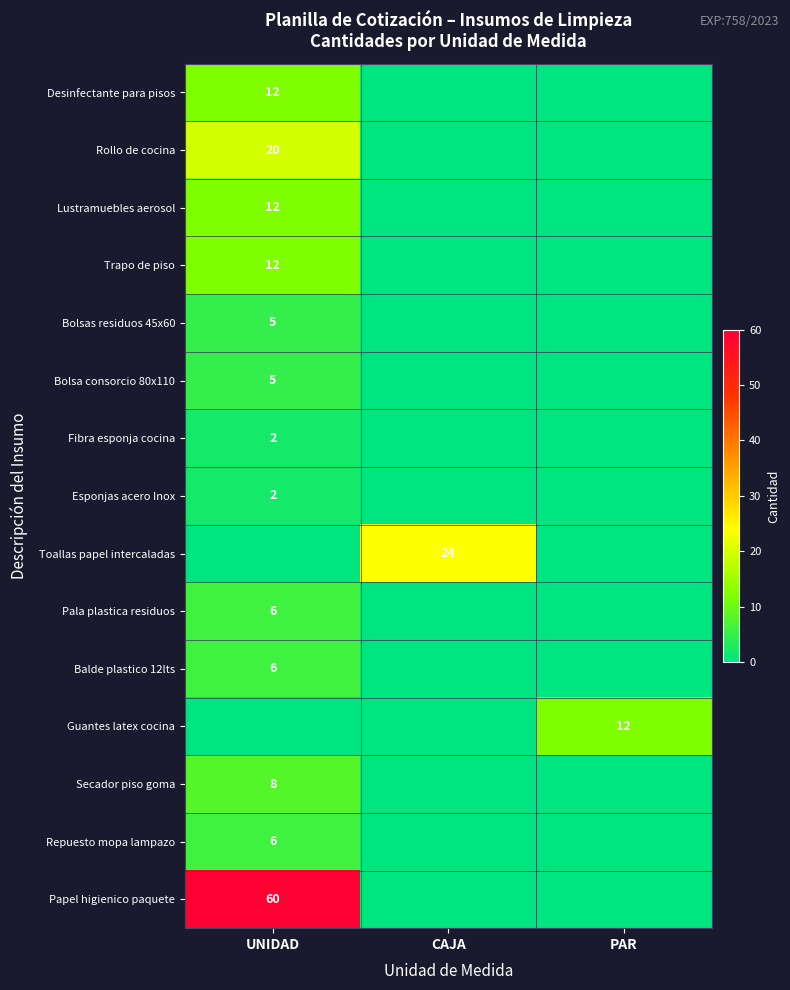

Is it true that Fibra esponja cocina equals 1 at UNIDAD?

False